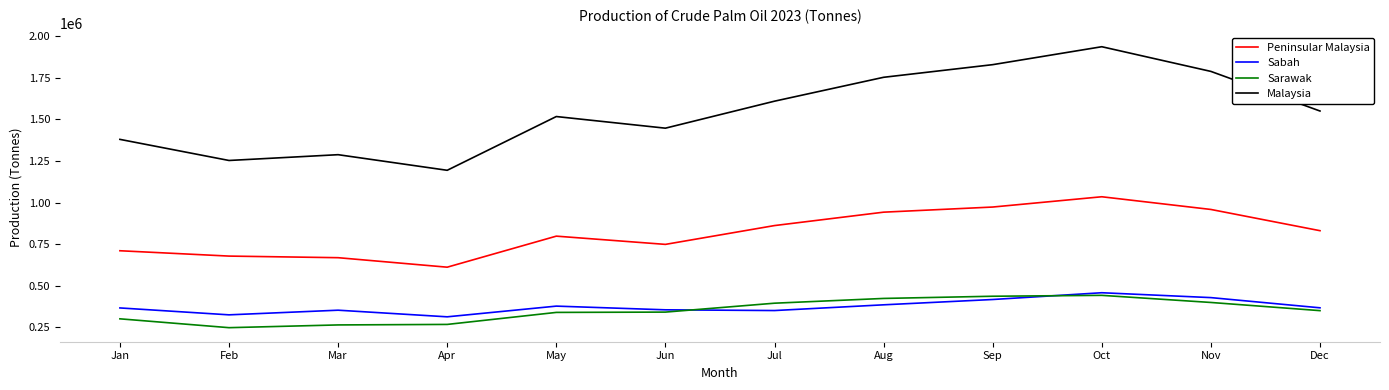

What is the difference between the Sabah values at Jul and Dec?

16396